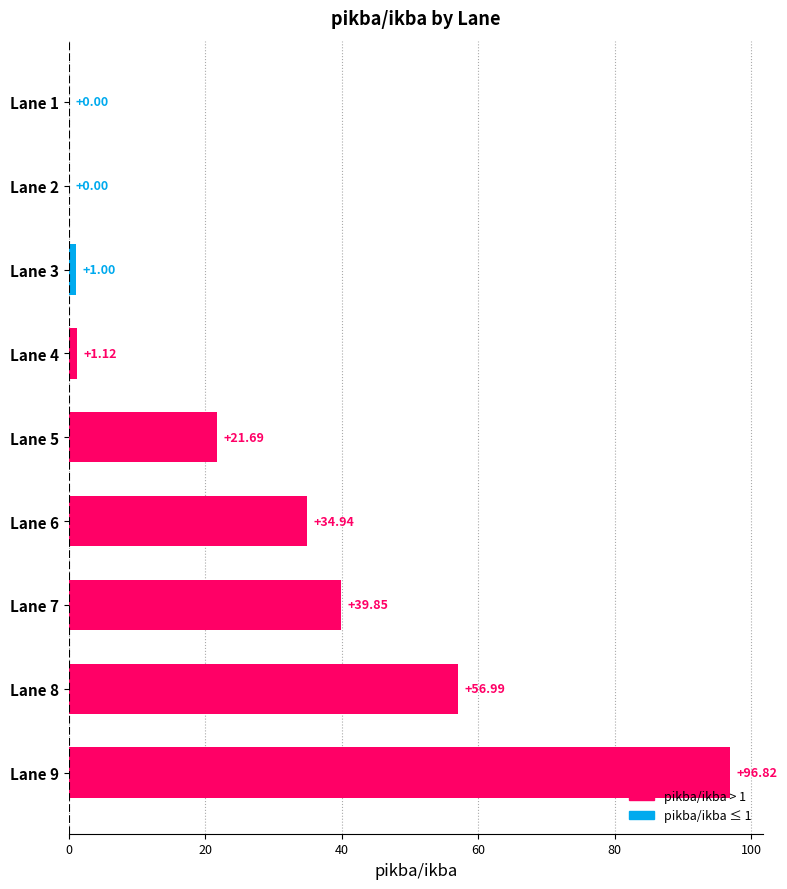

What is the sum of all values?

252.4